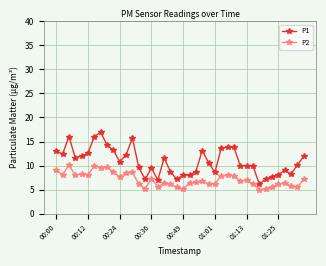

What is the lowest value of the P2 series?

5.0